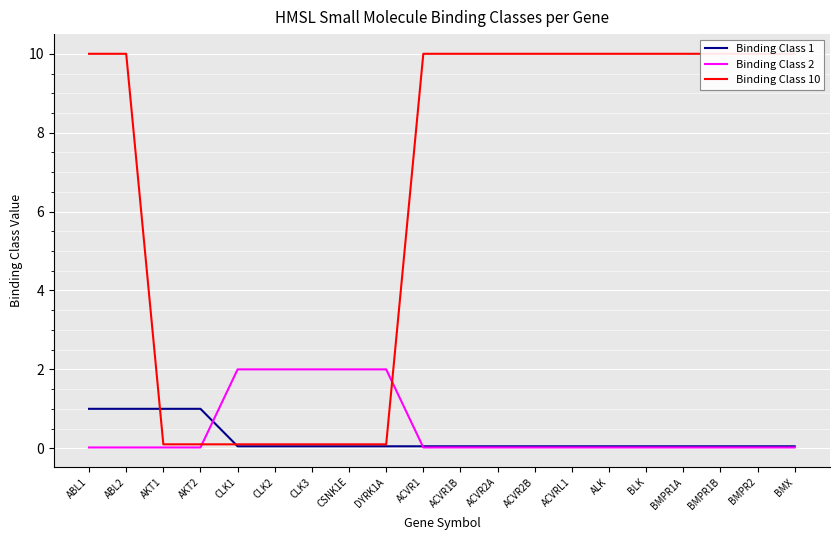

What is the difference between the maximum and second lowest values in the Binding Class 10 series?

9.9